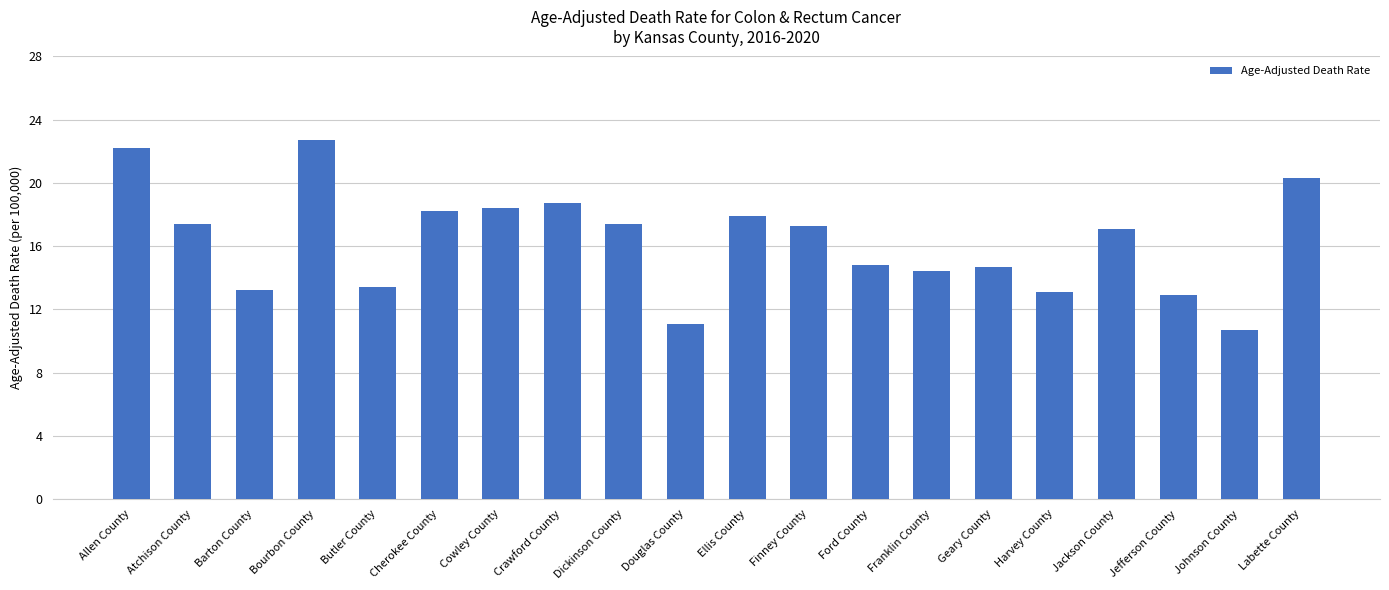

How many data points does each series have?

20